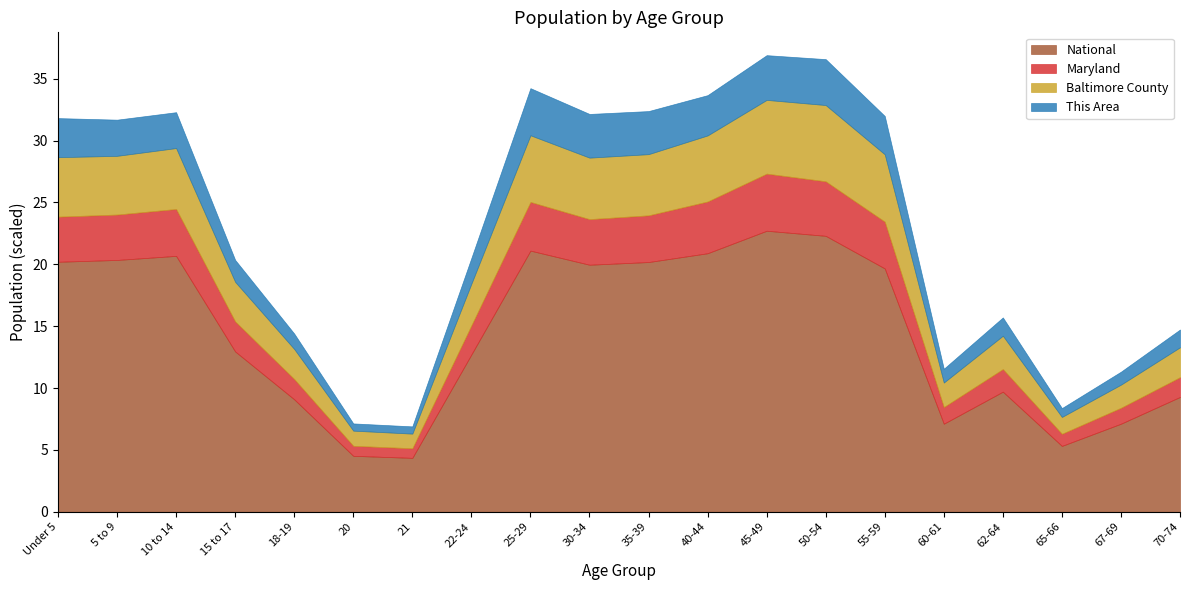

What is the difference between the National values at 55-59 and 40-44?

1.2